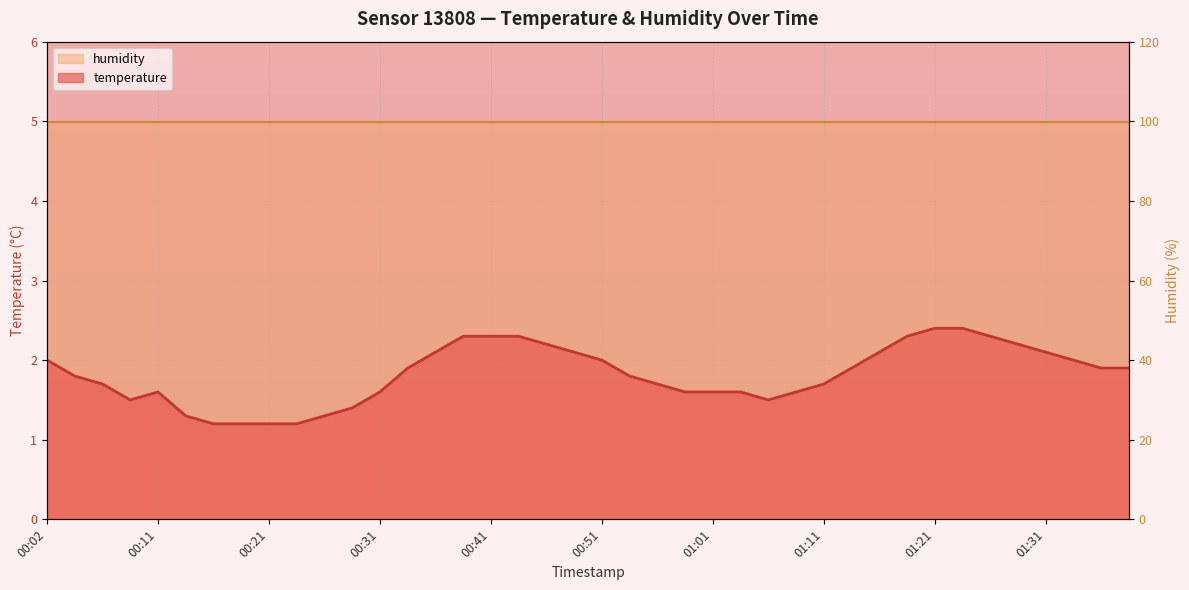

What is the sum of the values at 01:36 and 00:04?

3.7